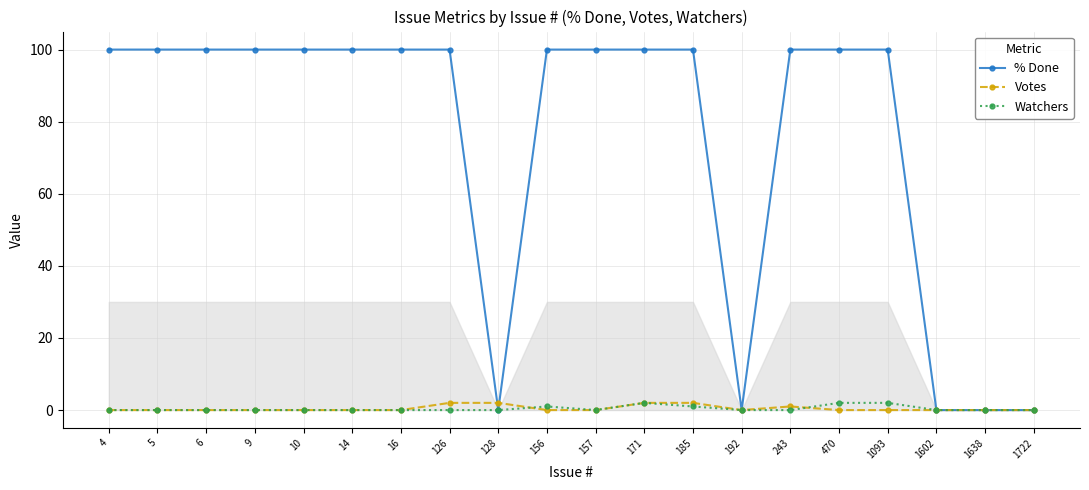

The value of % Done at 1602 is 0. True or false?

True